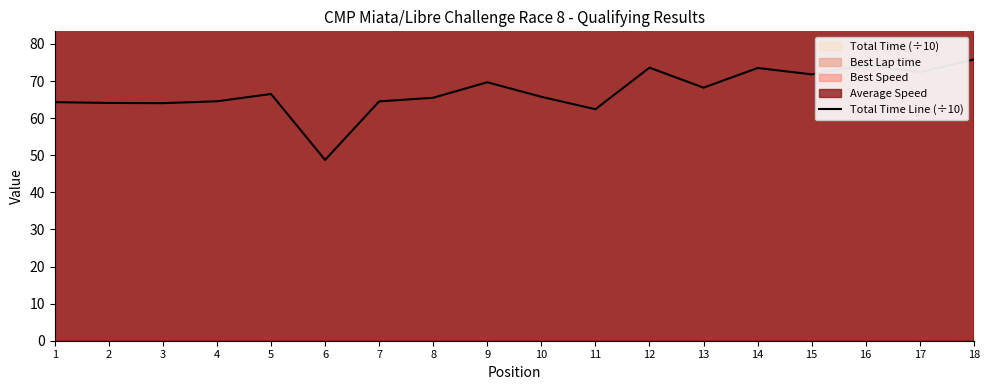

Rank the categories by value from lowest to highest.

6, 11, 3, 2, 1, 7, 4, 8, 10, 5, 13, 9, 15, 17, 14, 12, 16, 18